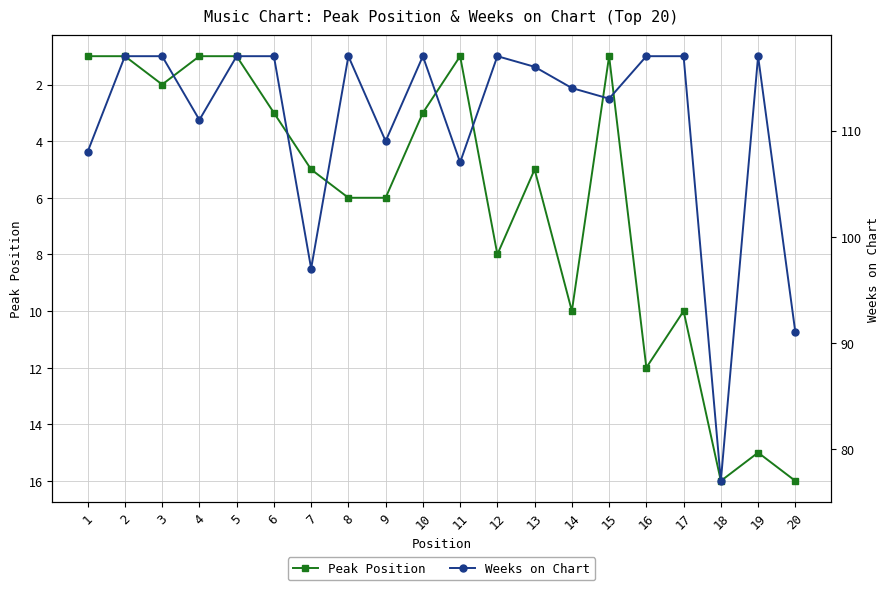

How many lines are shown in the chart?

2